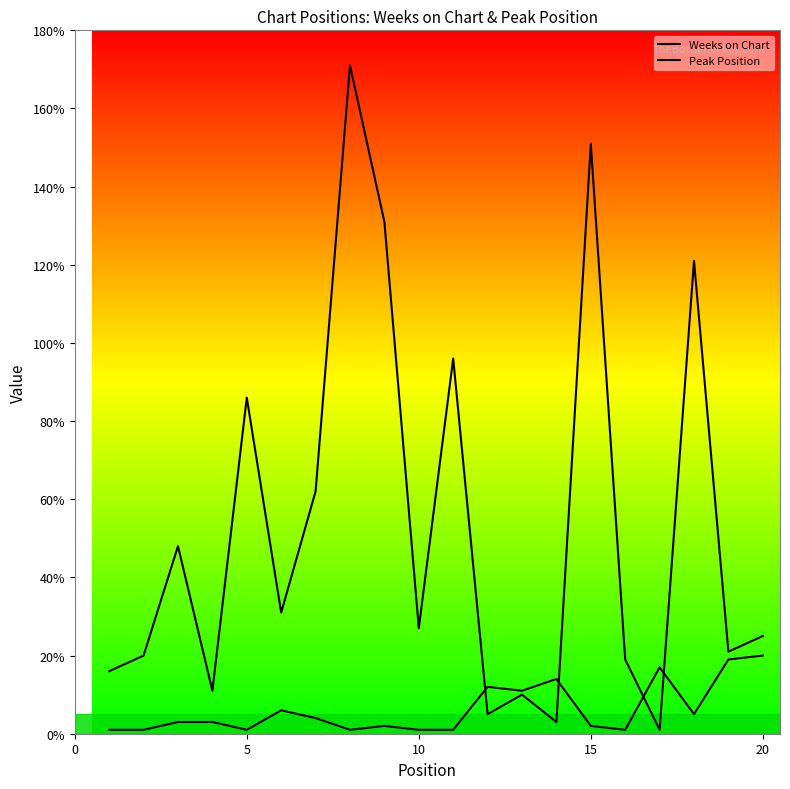

How many lines are shown in the chart?

2